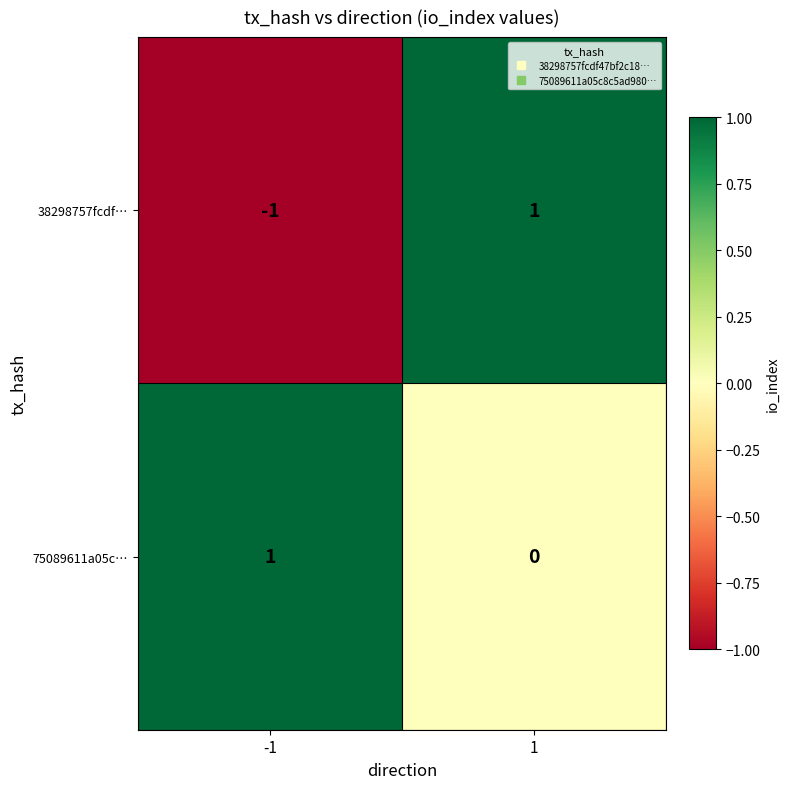

How many data points does each series have?

2